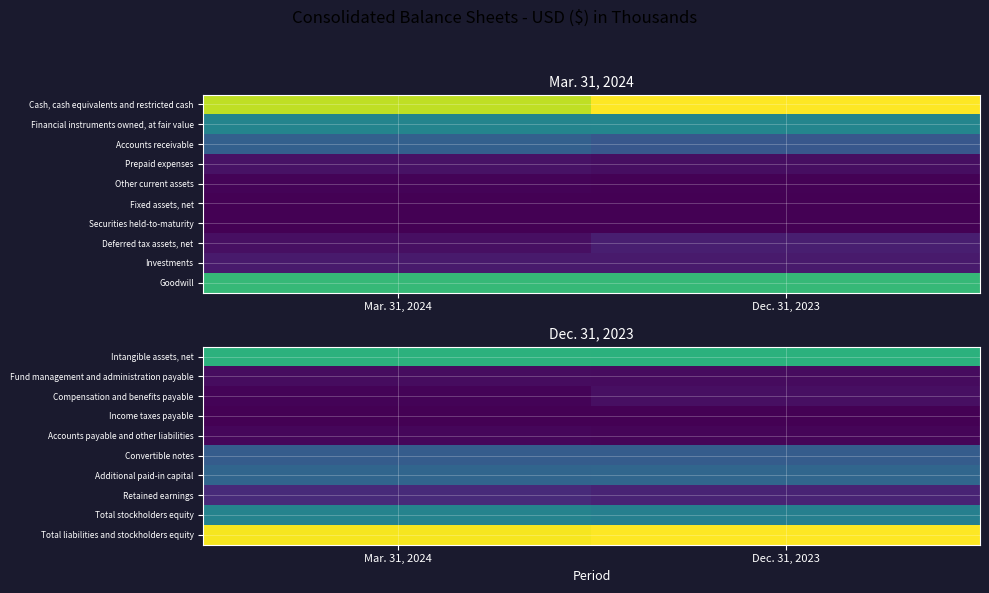

Which category has the highest value across all series?

Dec. 31, 2023